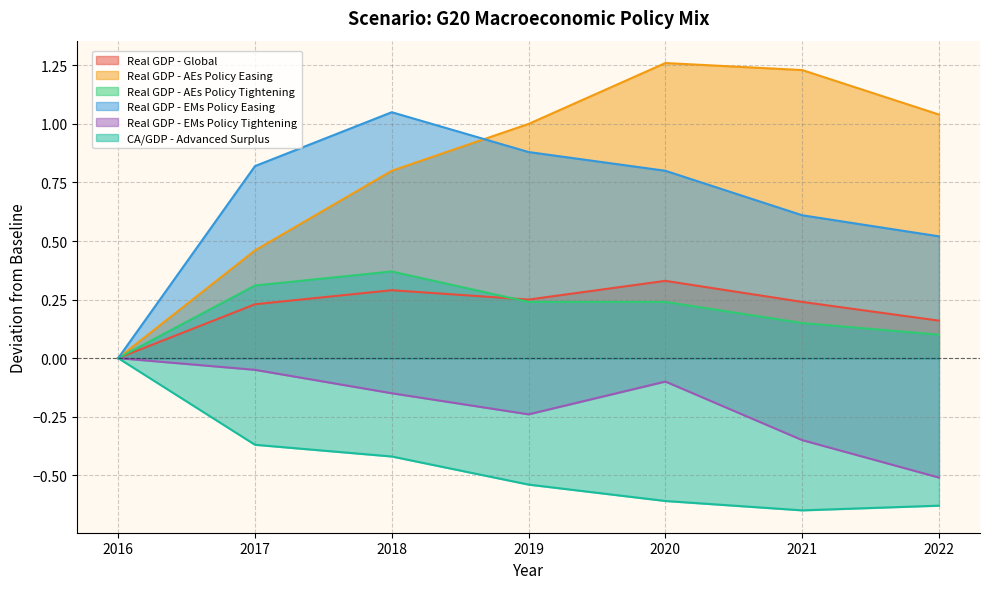

The value of CA/GDP - Advanced Surplus at 2016 is 0.0. True or false?

True